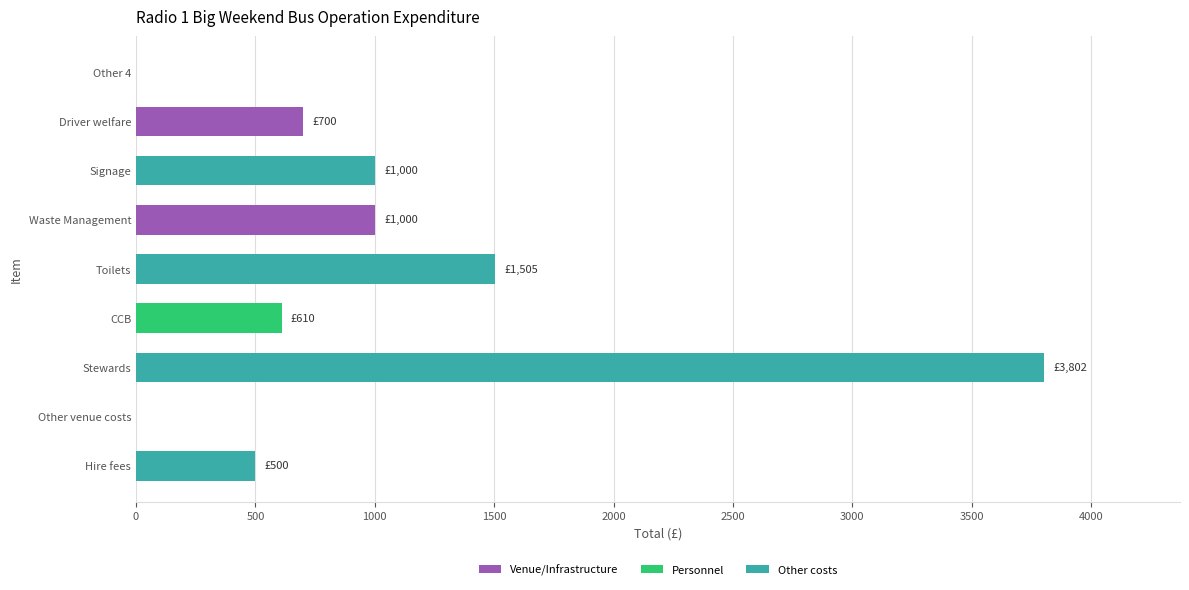

What is the sum of the values at Signage and Other venue costs?

1000